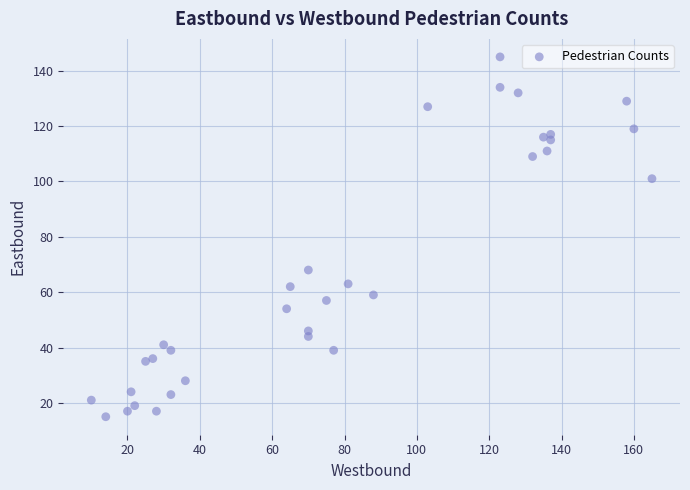

What is the range of Y values (max minus min)?

130